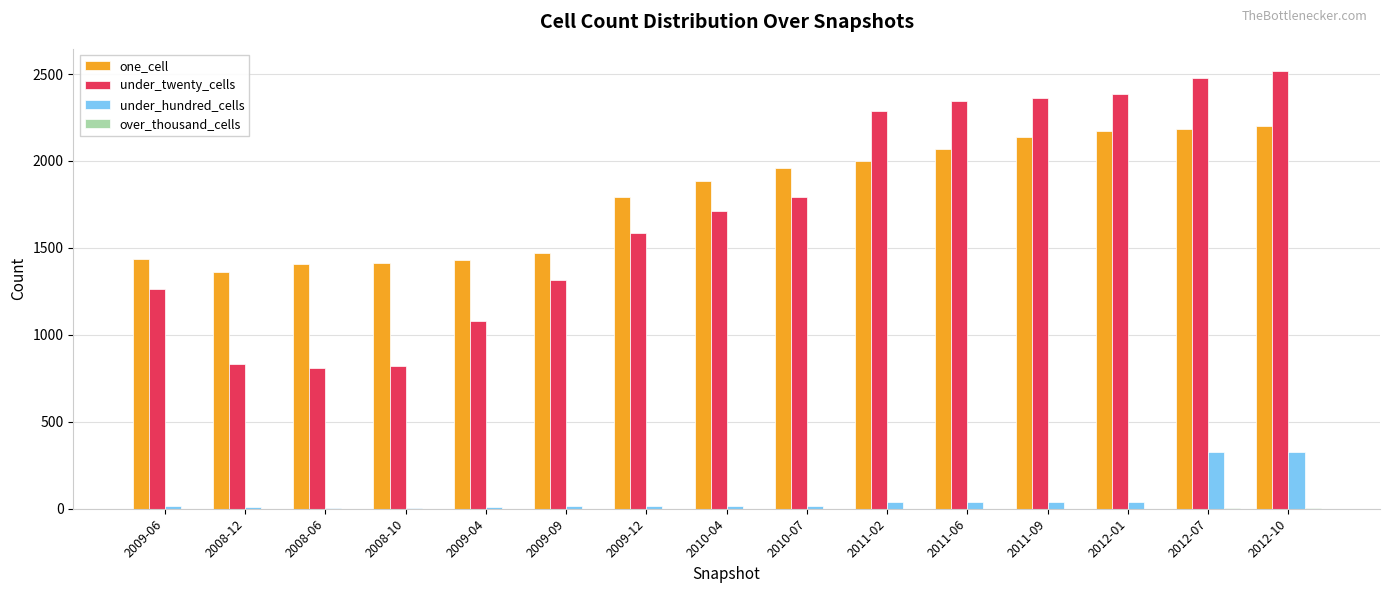

How many distinct data groups are displayed?

4